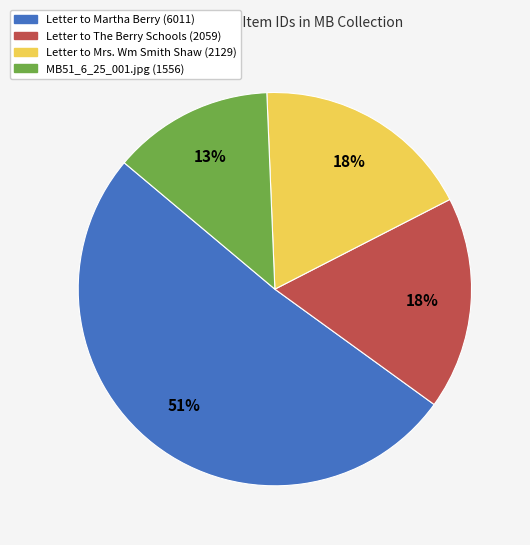

How many slices are in this pie chart?

4